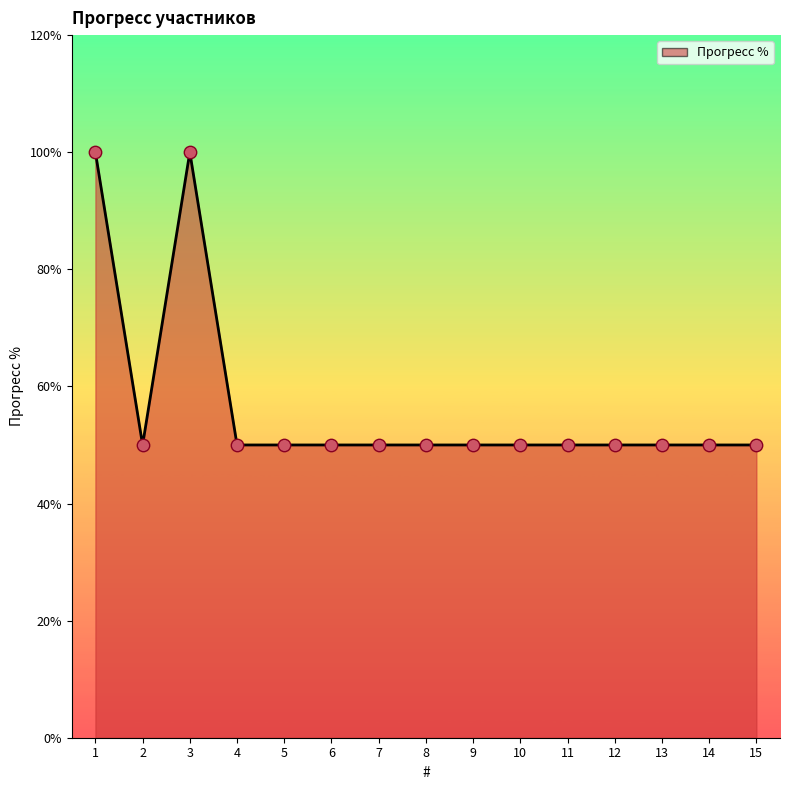

Approximately how many times larger is the value at 3 compared to 1?

1.0